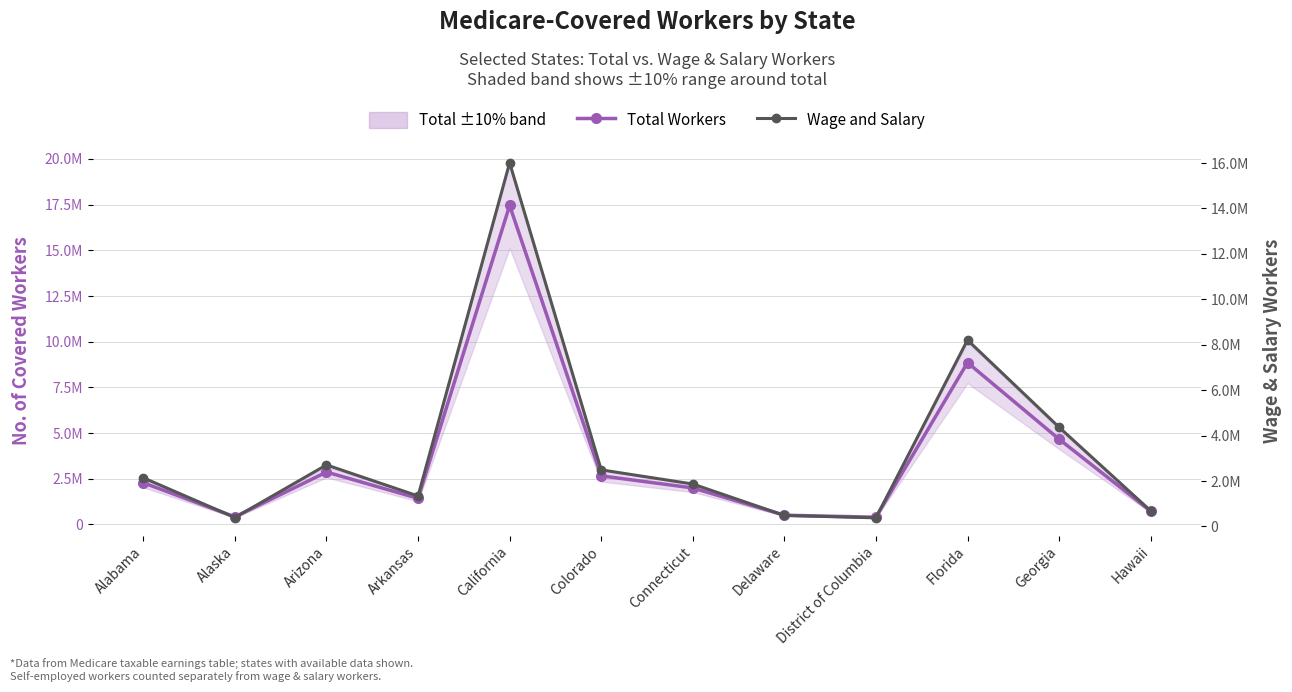

How many values in the Wage and Salary series exceed 2141253?

5